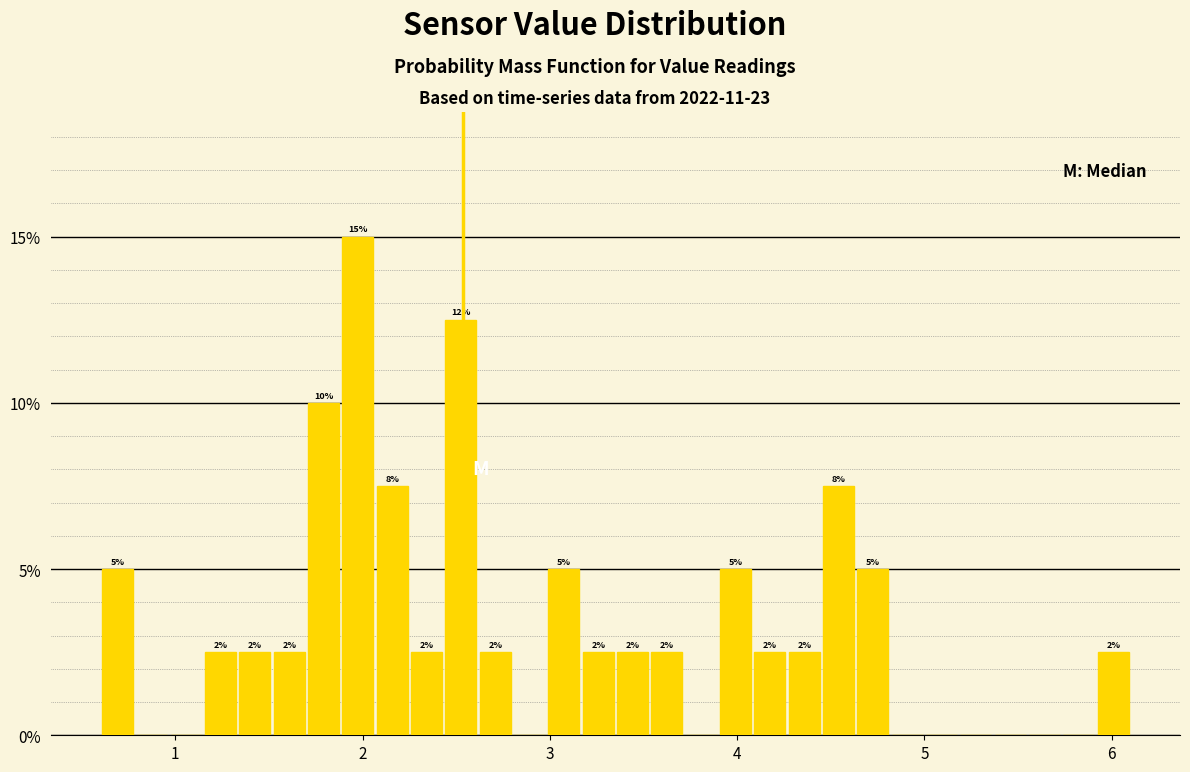

Read against the x-axis, roughly where is the centre of the tallest bar?

2.0